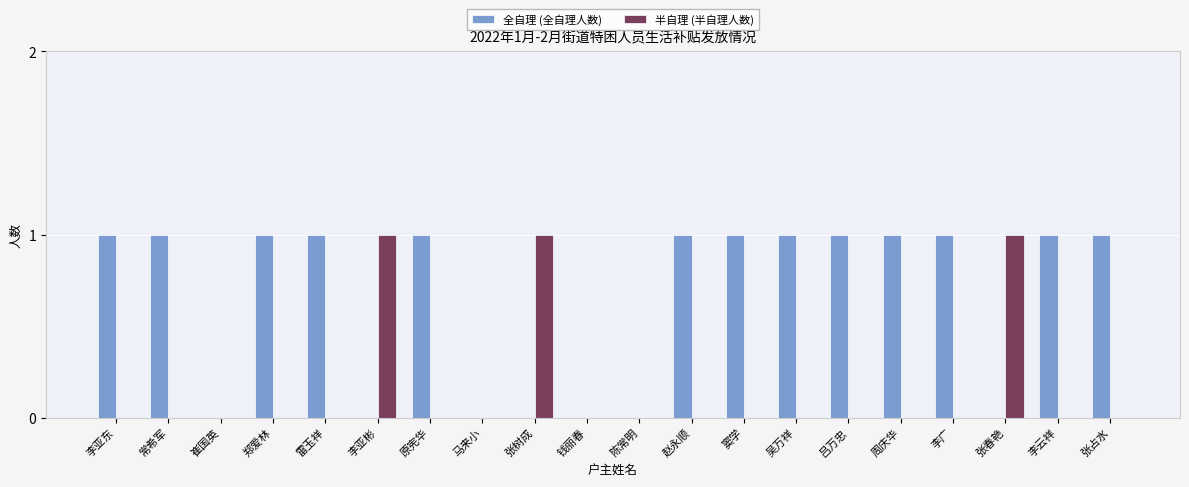

Which series has the largest total across all categories?

全自理 (全自理人数)